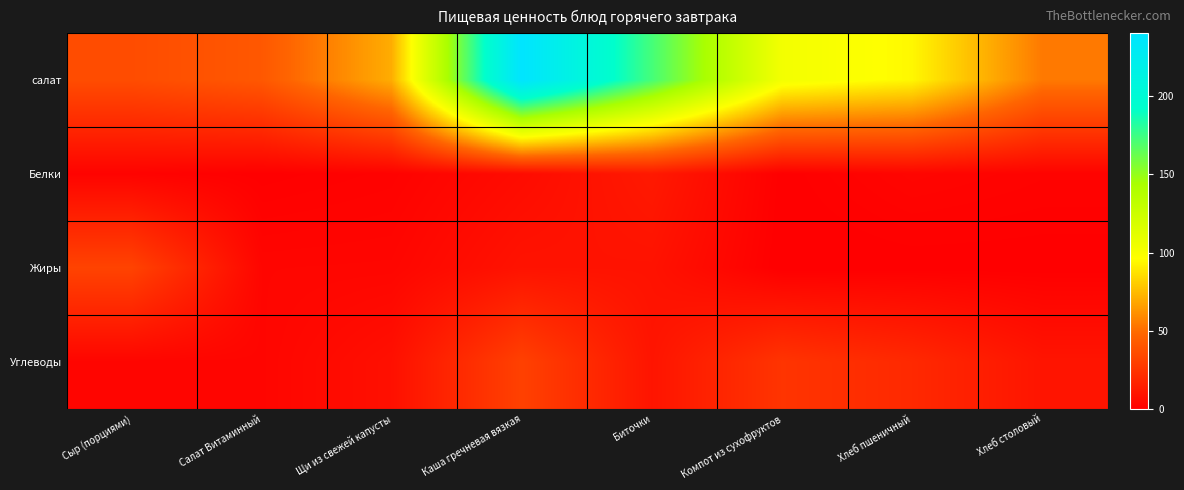

Reading right to left, list all the values displayed in this chart.

салат: Хлеб столовый=54.3	Хлеб пшеничный=94.0	Компот из сухофруктов=102.4	Биточки=172.5	Каша гречневая вязкая=240.0	Щи из свежей капусты=70.4	Салат Витаминный=41.8	Сыр (порциями)=36.4
Белки: Хлеб столовый=2.0	Хлеб пшеничный=3.0	Компот из сухофруктов=0.5	Биточки=12.3	Каша гречневая вязкая=6.0	Щи из свежей капусты=1.6	Салат Витаминный=0.6	Сыр (порциями)=2.0
Жиры: Хлеб столовый=0.4	Хлеб пшеничный=0.3	Компот из сухофруктов=0.0	Биточки=9.2	Каша гречневая вязкая=9.4	Щи из свежей капусты=3.4	Салат Витаминный=3.2	Сыр (порциями)=32.0
Углеводы: Хлеб столовый=10.2	Хлеб пшеничный=19.7	Компот из сухофруктов=25.0	Биточки=10.1	Каша гречневая вязкая=31.0	Щи из свежей капусты=8.0	Салат Витаминный=3.1	Сыр (порциями)=3.0